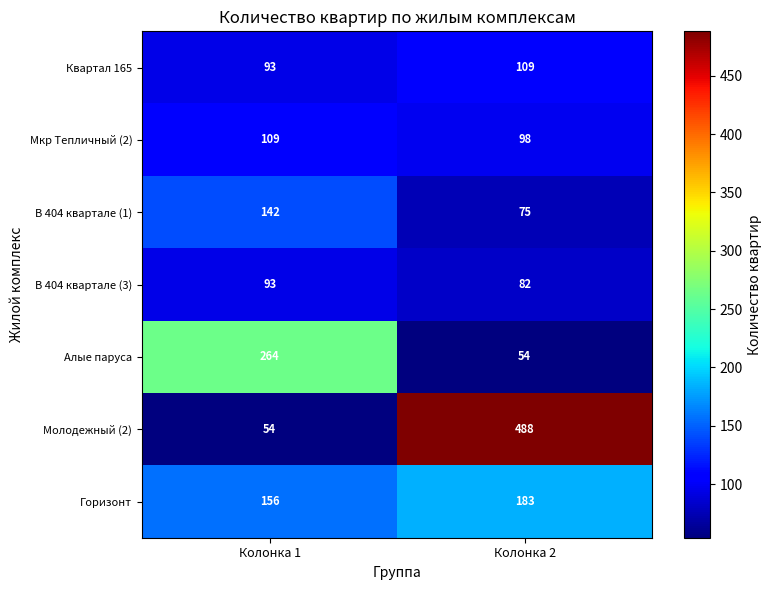

Count the number of data series in this chart.

7